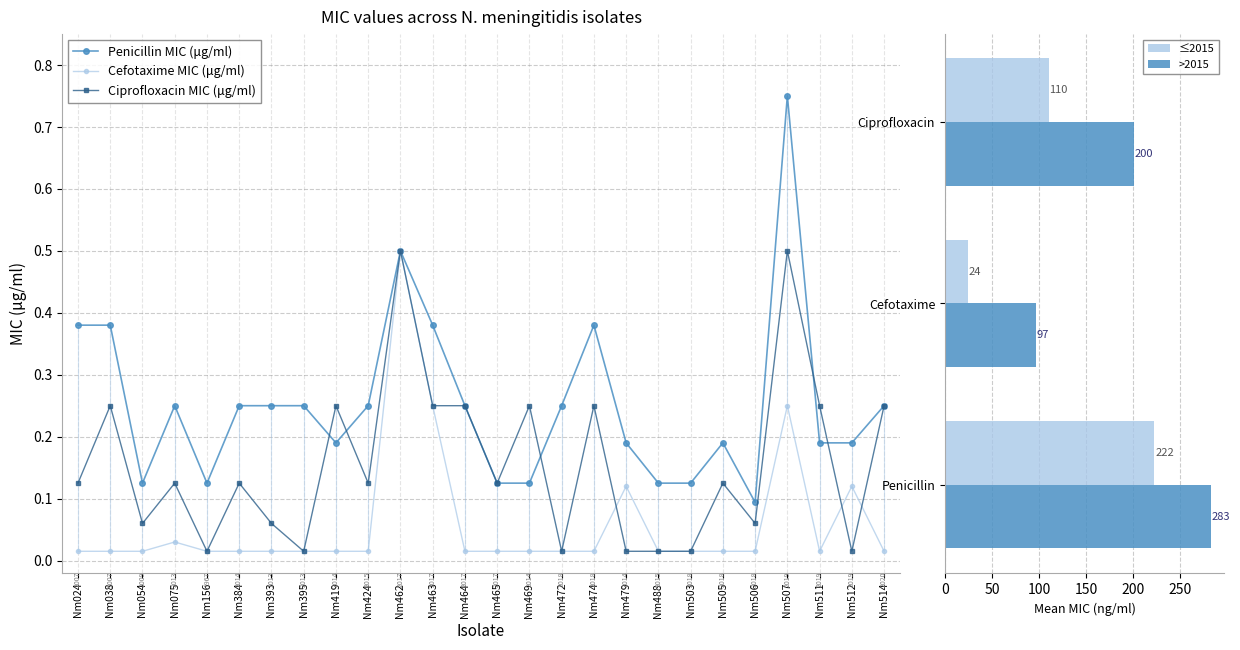

Which series has the largest total across all categories?

Penicillin MIC